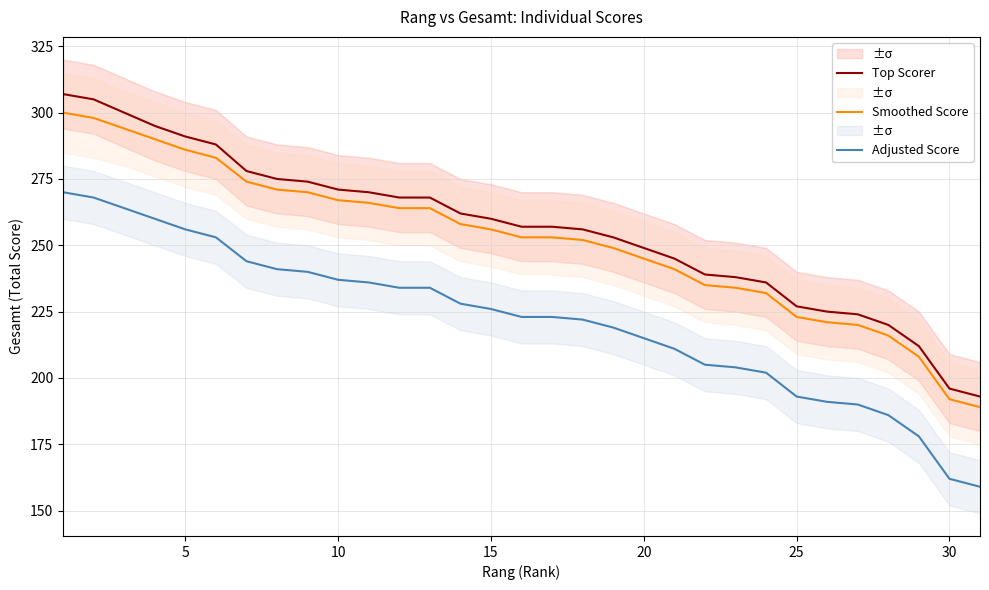

What value does the Adjusted Score series have at 22, to the nearest 50?

200